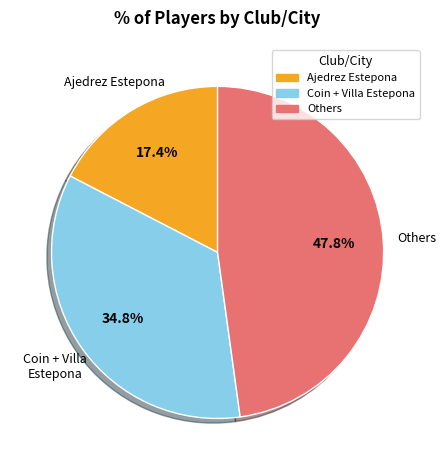

Do Others and Coin + Villa Estepona together represent more than half of the pie?

Yes